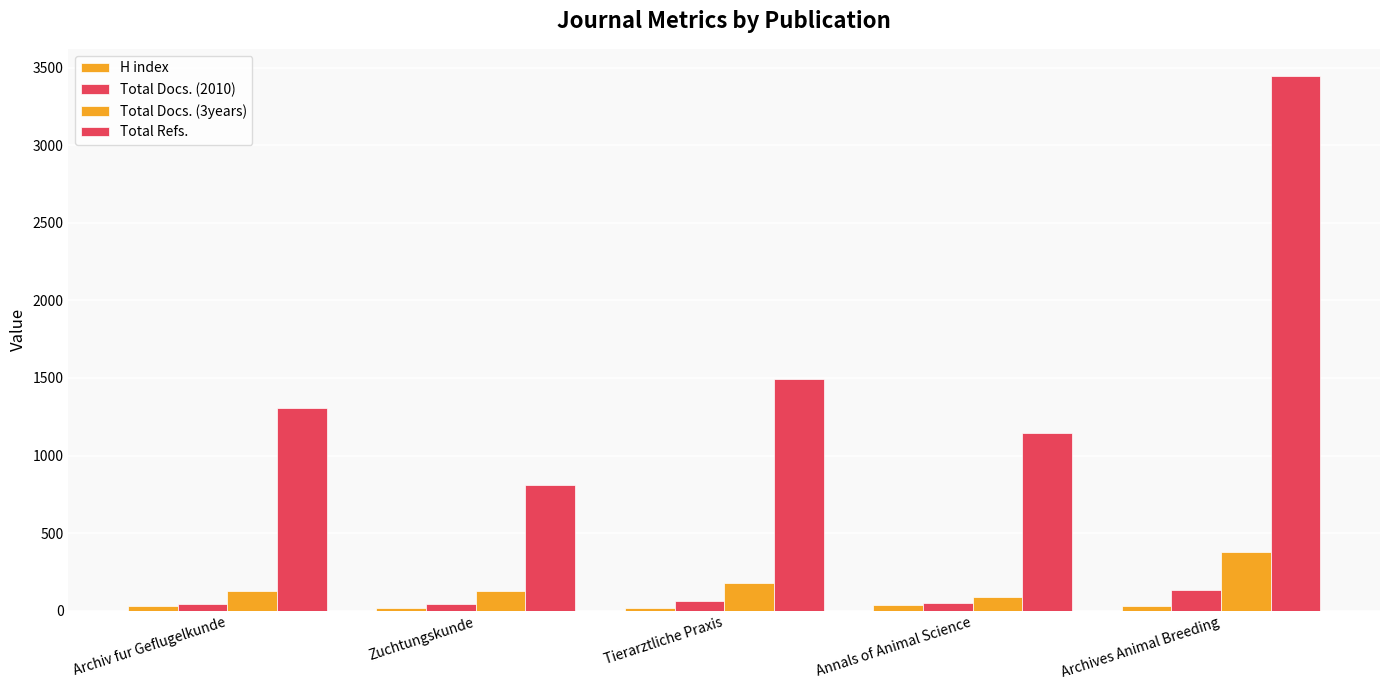

What is the sum of the H index values at Archiv fur Geflugelkunde and Archives Animal Breeding?

66